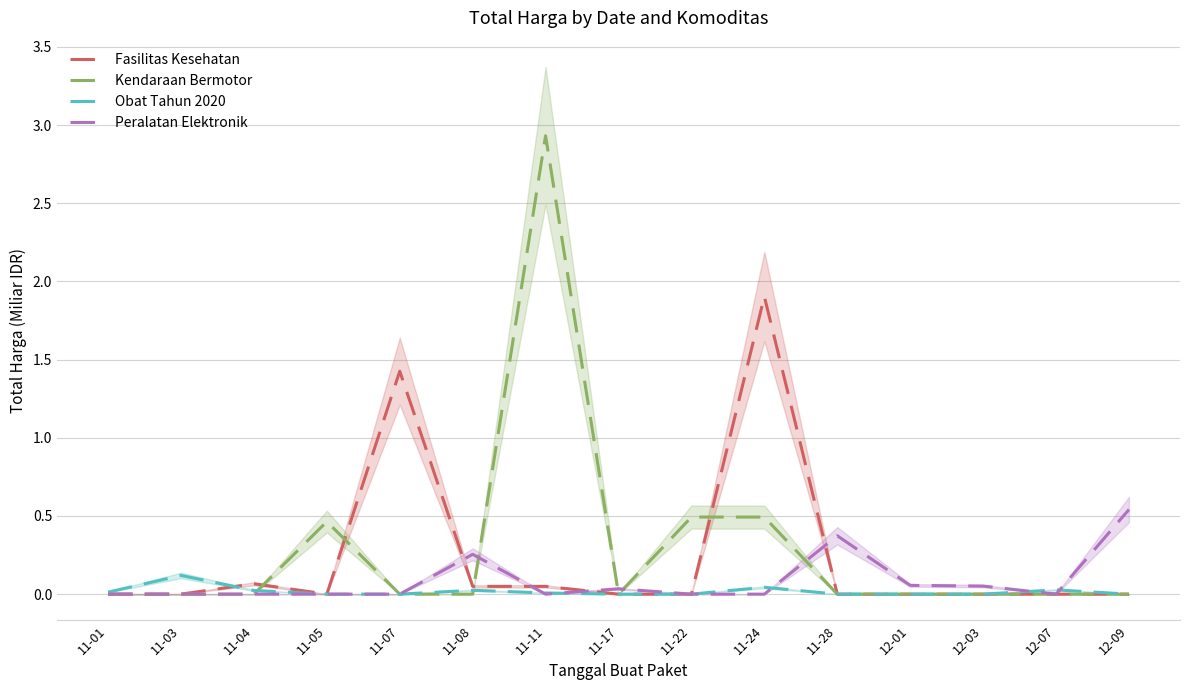

How many positive values does the Kendaraan Bermotor series have?

4